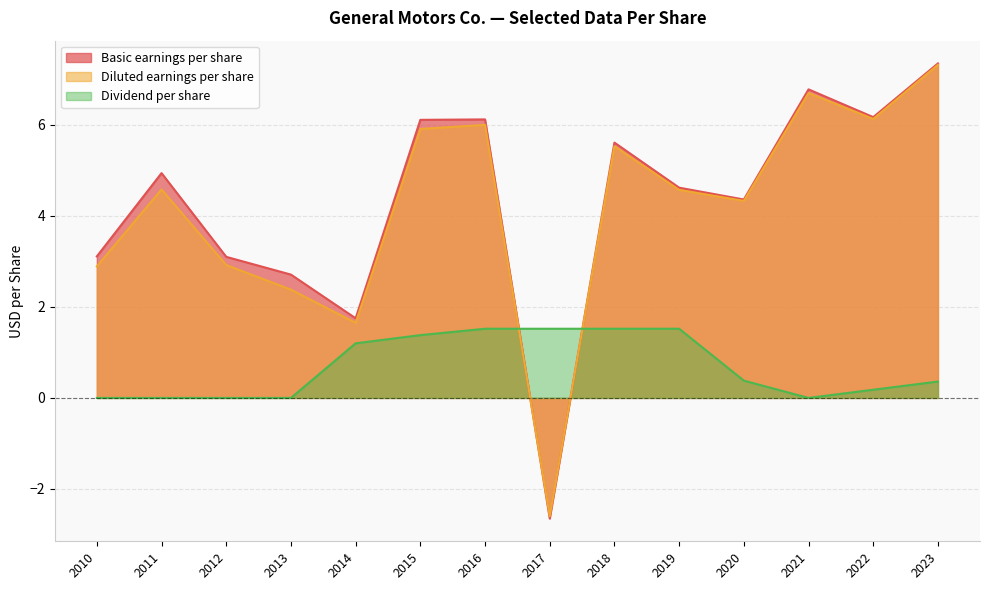

True or false: Basic earnings per share has more than 0 interior local peaks.

True